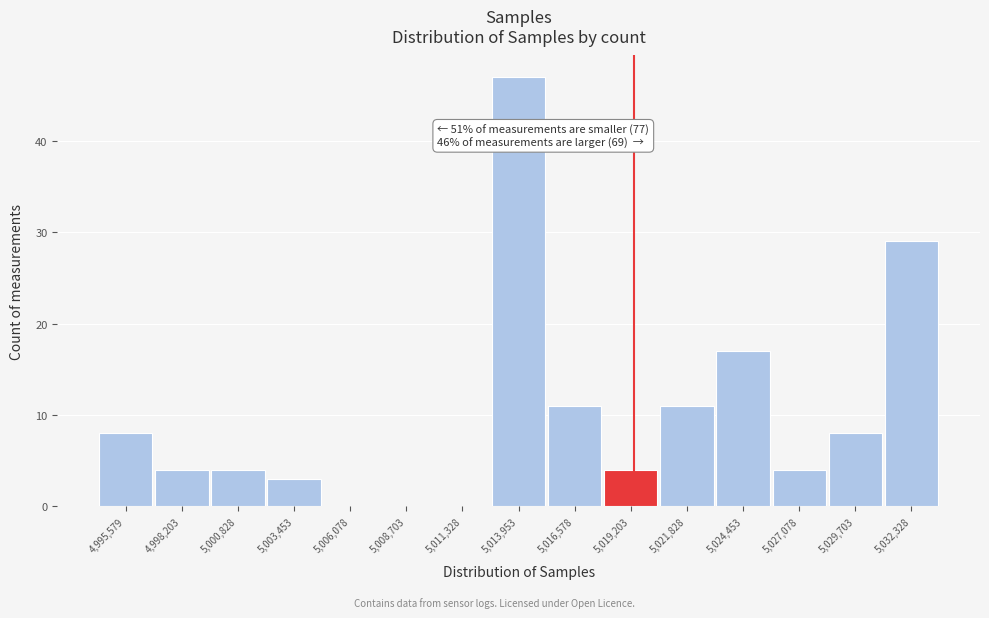

Reading left to right, transcribe all the data shown in this chart.

4,995,579=8	4,998,203=4	5,000,828=4	5,003,453=3	5,006,078=0	5,008,703=0	5,011,328=0	5,013,953=47	5,016,578=11	5,019,203=4	5,021,828=11	5,024,453=17	5,027,078=4	5,029,703=8	5,032,328=29